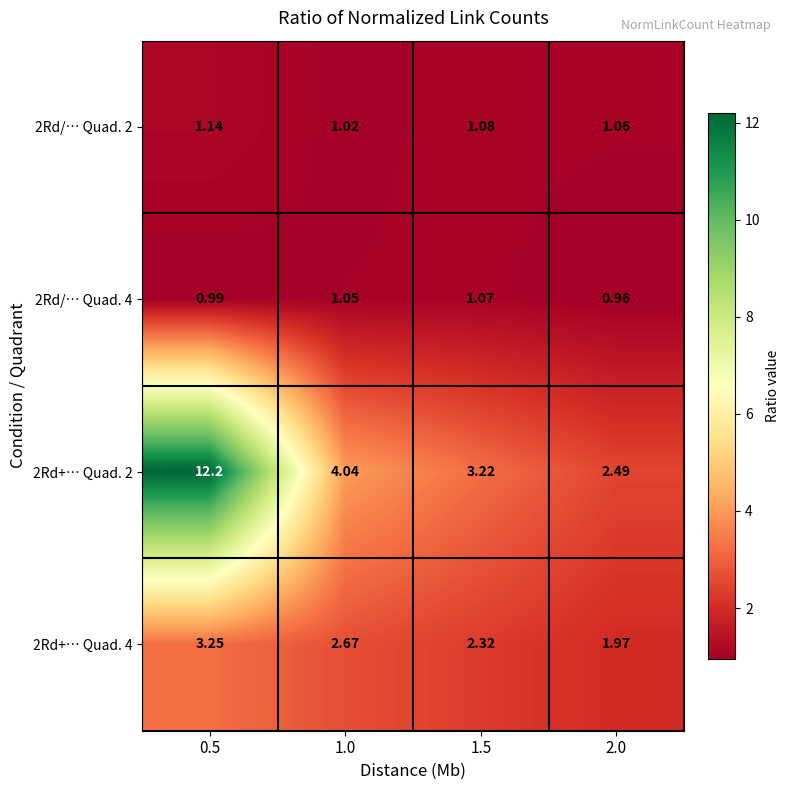

Rank the series at 0.5 from highest to lowest value.

2Rd+… Quad. 2, 2Rd+… Quad. 4, 2Rd/… Quad. 2, 2Rd/… Quad. 4